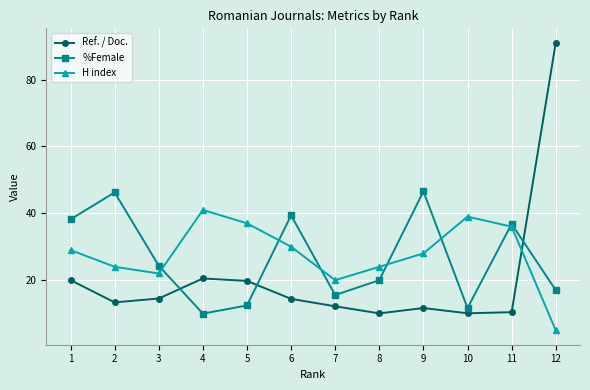

What value does the H index series have at 5?

37.0